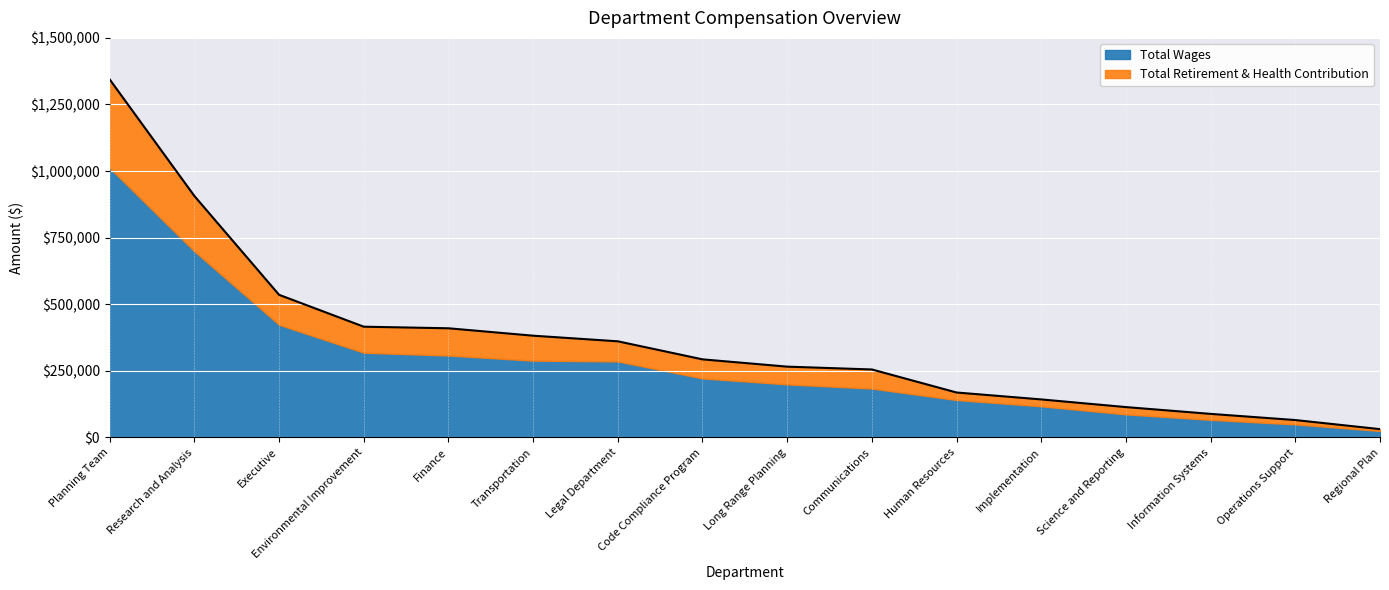

Rank the categories by value from highest to lowest.

Planning Team, Research and Analysis, Executive, Environmental Improvement, Finance, Transportation, Legal Department, Code Compliance Program, Long Range Planning, Communications, Human Resources, Implementation, Science and Reporting, Information Systems, Operations Support, Regional Plan